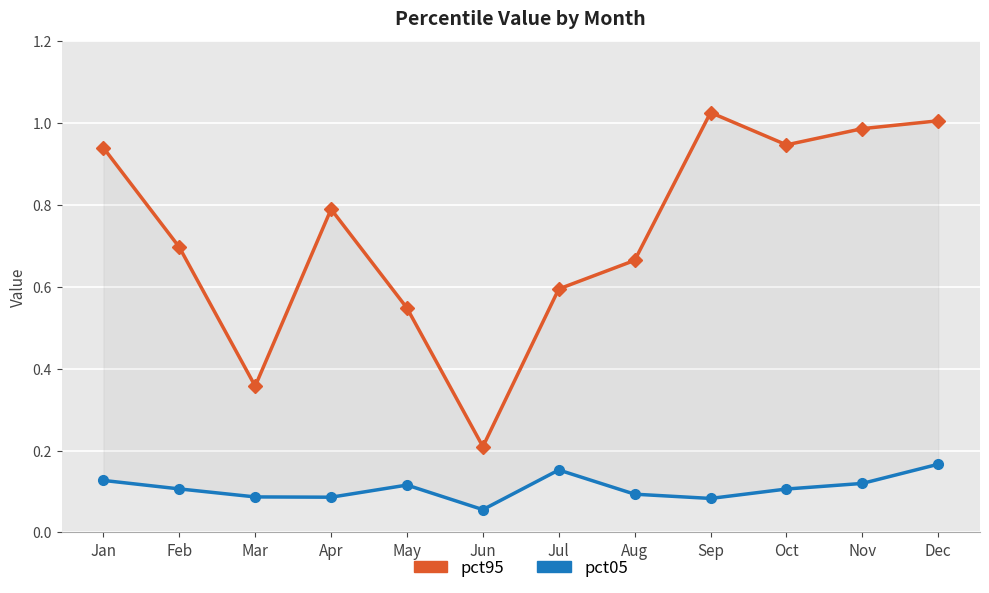

At which category does the chart reach its peak across all series?

Sep